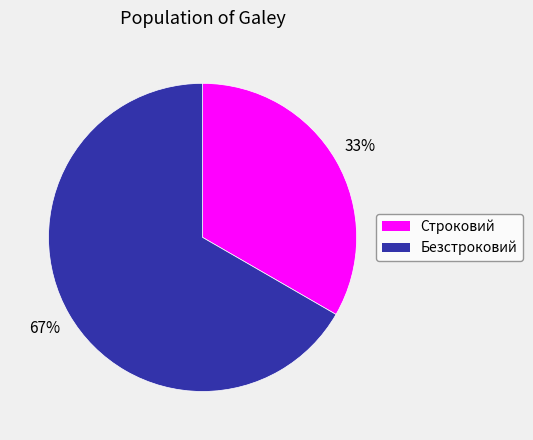

Which category has the biggest portion of the pie?

Безстроковий